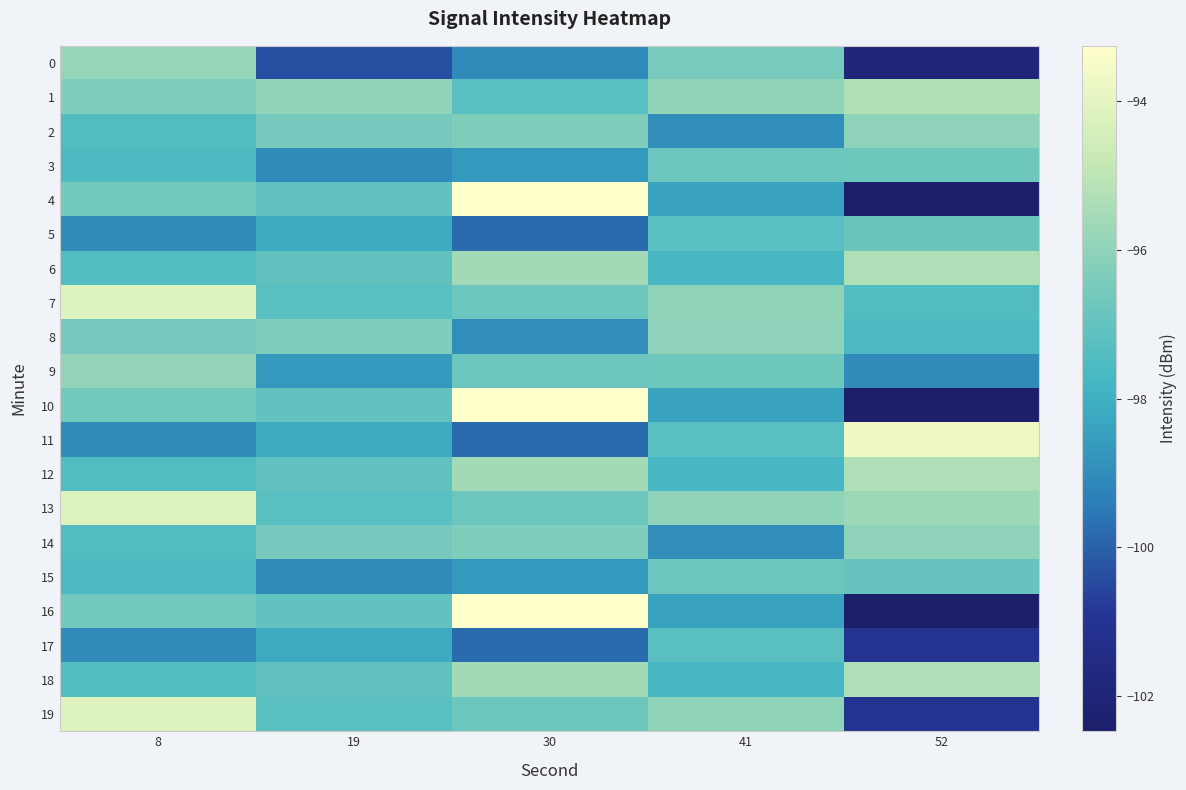

List the series in order of their peak value, lowest first.

17, 5, 15, 3, 2, 8, 14, 9, 0, 6, 12, 18, 1, 7, 13, 19, 11, 4, 10, 16